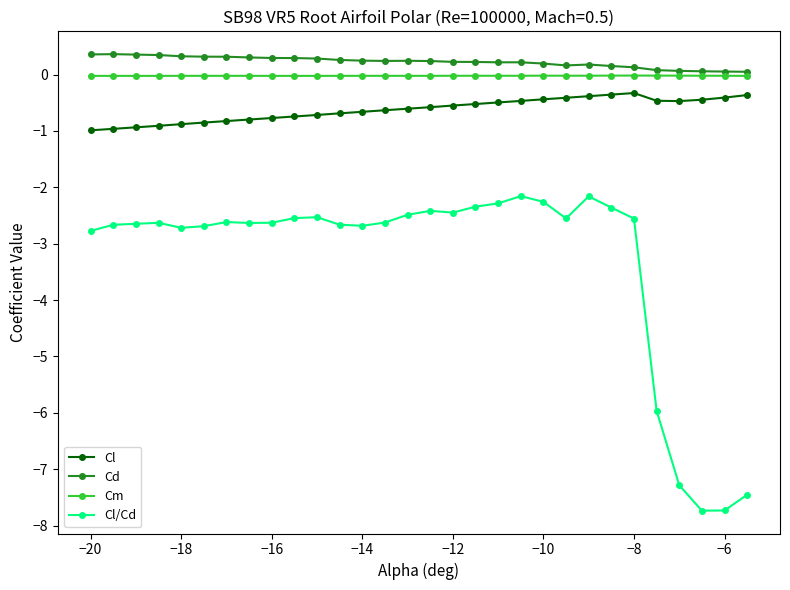

What is the value of the Cd point at the 28th from the left?

0.1